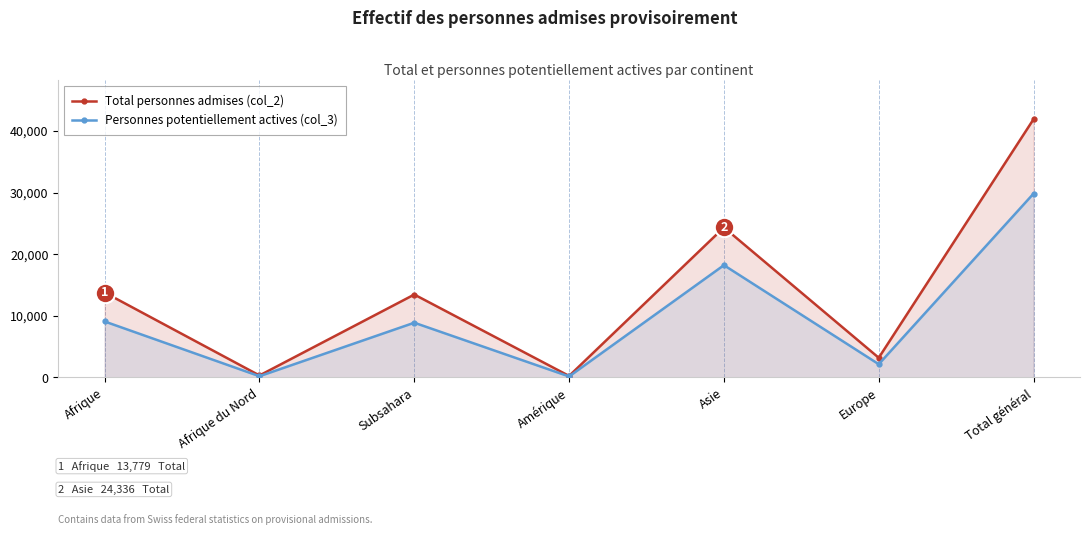

What are all the series names shown in the legend?

Total personnes admises (col_2), Personnes potentiellement actives (col_3)